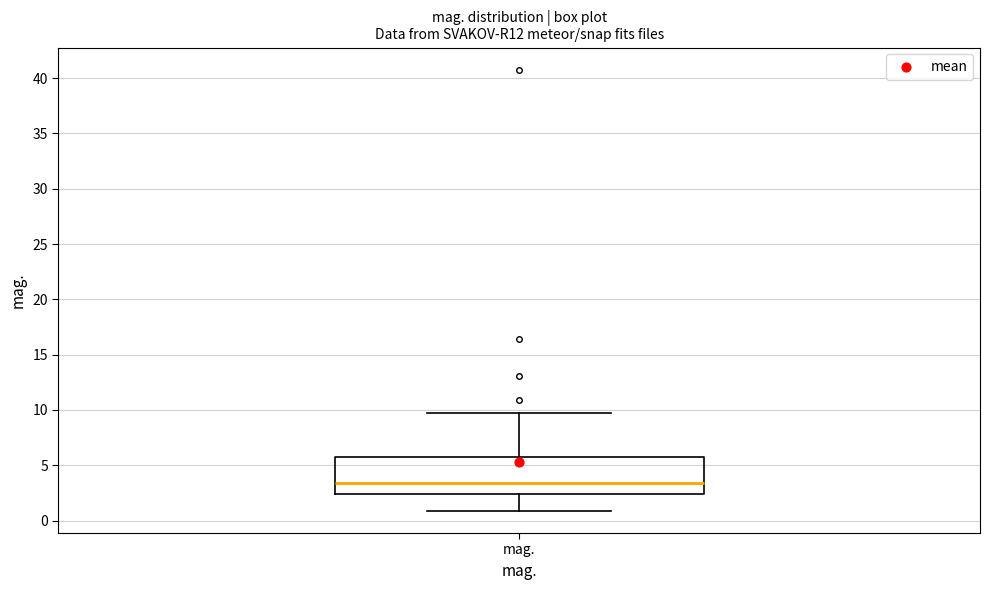

Read this box plot against the y-axis: the position of the median line, the range covered by the box, and the ends of both whiskers. The values are not printed on the chart, so give them approximately, as read against the axis.

median 3.5, box 2.5 to 5.5, whiskers 1.0 to 9.5